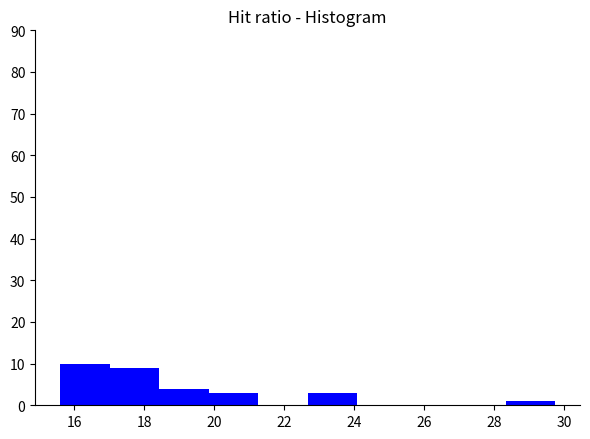

Reading left to right, transcribe this chart: for each bar, give the range it covers on the x-axis and its height. Neither the bar edges nor the heights are printed on the chart, so give them approximately, as read against the axes.

15.6 to 17.0: 10
17.0 to 18.4: 9
18.4 to 19.8: 4
19.8 to 21.2: 3
21.2 to 22.6: 0
22.6 to 24.0: 3
24.0 to 25.6: 0
25.6 to 27.0: 0
27.0 to 28.4: 0
28.4 to 29.8: 1